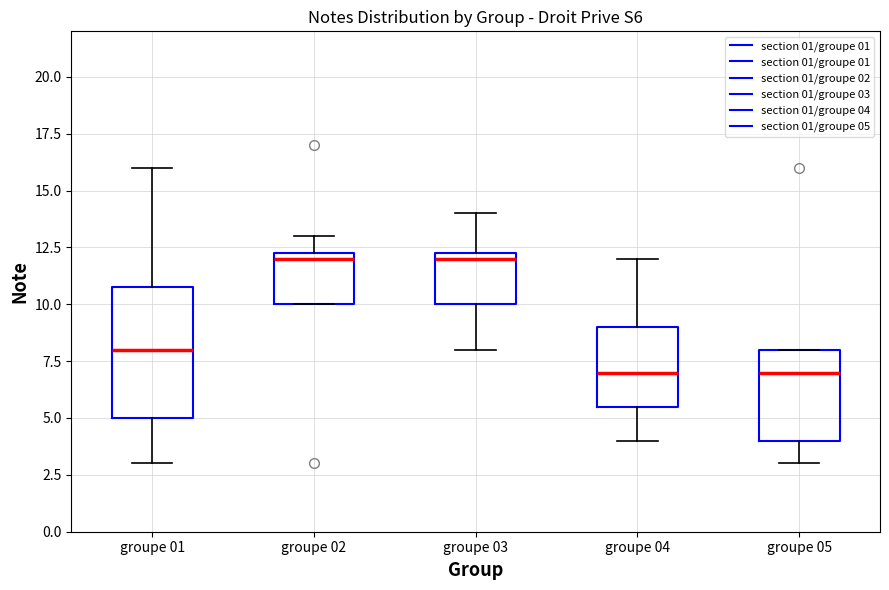

Which box is the tallest, from its lower edge to its upper edge?

groupe 01